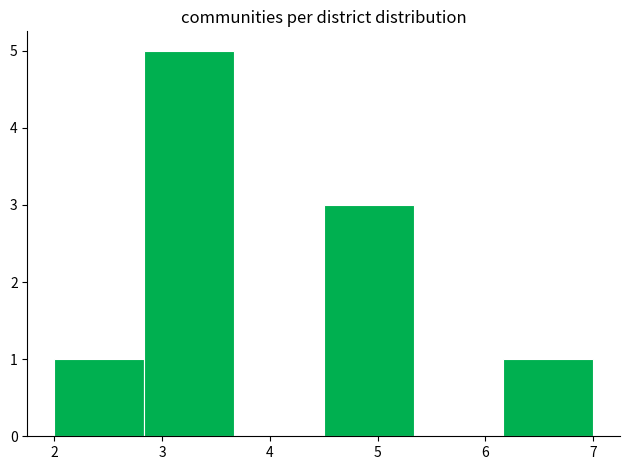

Over which range of the x-axis is the bar tallest?

2.8 to 3.7